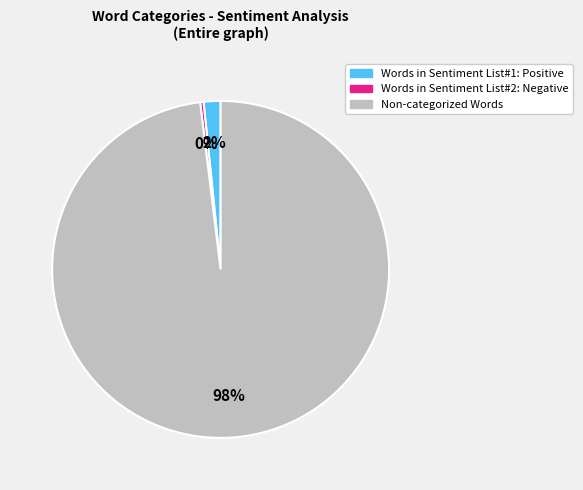

To the nearest percent, what is the difference between the largest and smallest slice percentages?

98%